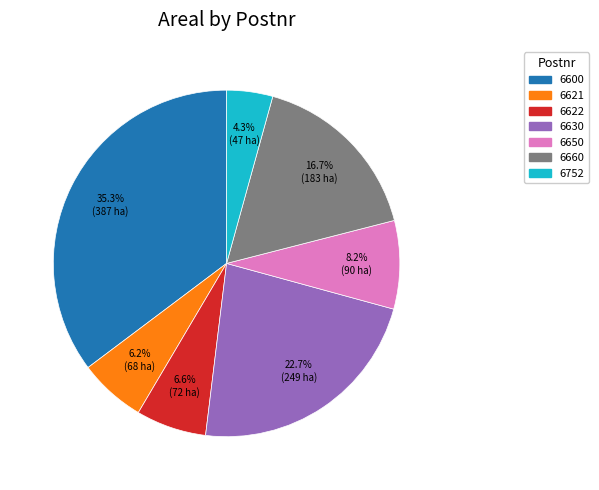

Does any single category account for the majority?

No